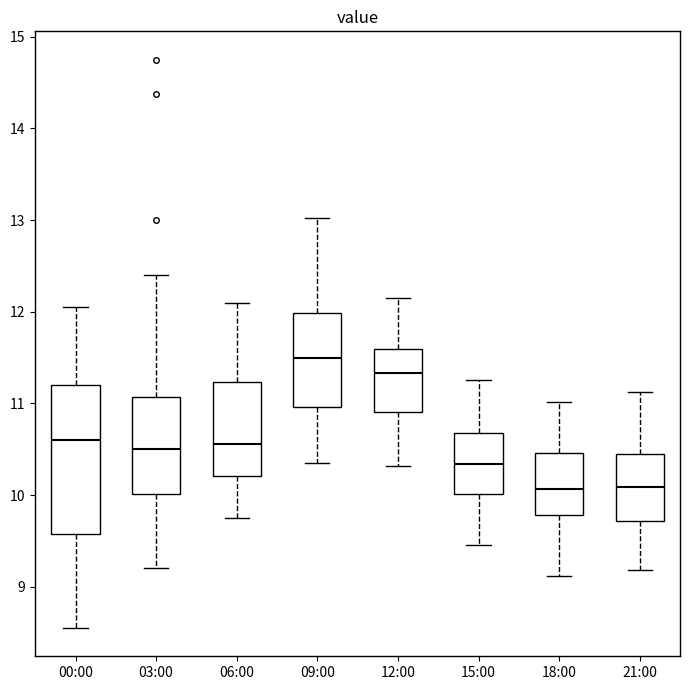

Reading left to right, read every box against the y-axis: the position of its median line, the range the box covers, and the ends of its whiskers. The values are not printed on the chart, so give them approximately, as read against the axis.

00:00: median 10.6, box 9.6 to 11.2, whiskers 8.6 to 12.1
03:00: median 10.5, box 10.0 to 11.1, whiskers 9.2 to 12.4
06:00: median 10.6, box 10.2 to 11.2, whiskers 9.8 to 12.1
09:00: median 11.5, box 11.0 to 12.0, whiskers 10.4 to 13.0
12:00: median 11.3, box 10.9 to 11.6, whiskers 10.3 to 12.2
15:00: median 10.3, box 10.0 to 10.7, whiskers 9.5 to 11.3
18:00: median 10.1, box 9.8 to 10.5, whiskers 9.1 to 11.0
21:00: median 10.1, box 9.7 to 10.5, whiskers 9.2 to 11.1